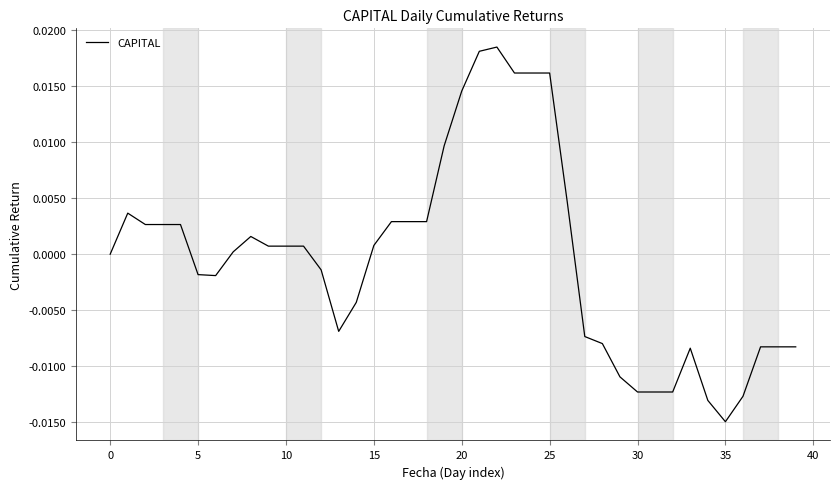

How many interior local valleys (lower than both neighbors) does the data have?

3